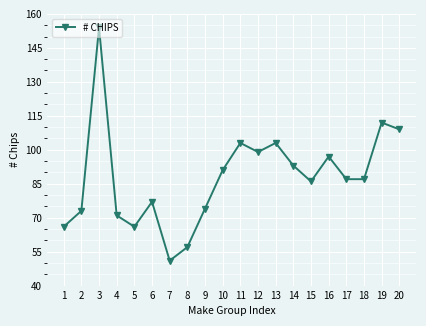

What is the average value?

88